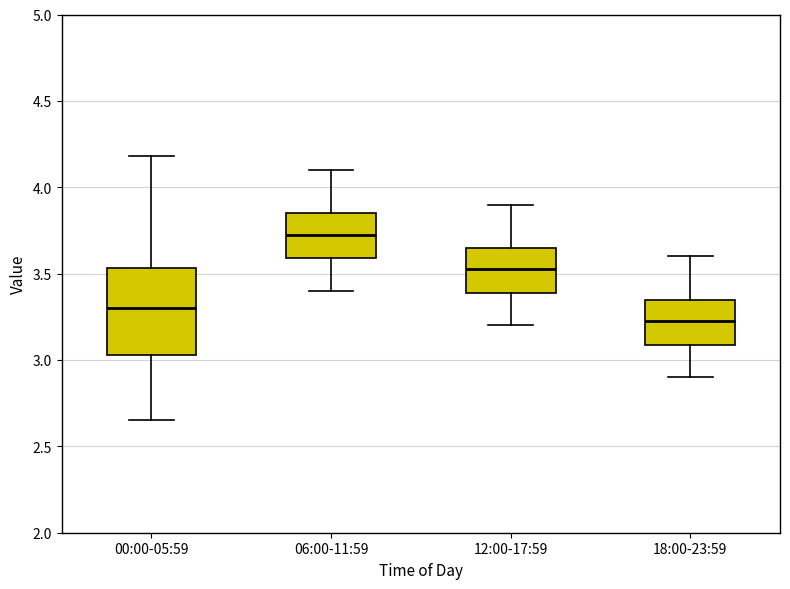

Reading left to right, read every box against the y-axis: the position of its median line, the range the box covers, and the ends of its whiskers. The values are not printed on the chart, so give them approximately, as read against the axis.

00:00-05:59: median 3.30, box 3.05 to 3.55, whiskers 2.65 to 4.20
06:00-11:59: median 3.75, box 3.60 to 3.85, whiskers 3.40 to 4.10
12:00-17:59: median 3.55, box 3.40 to 3.65, whiskers 3.20 to 3.90
18:00-23:59: median 3.25, box 3.10 to 3.35, whiskers 2.90 to 3.60